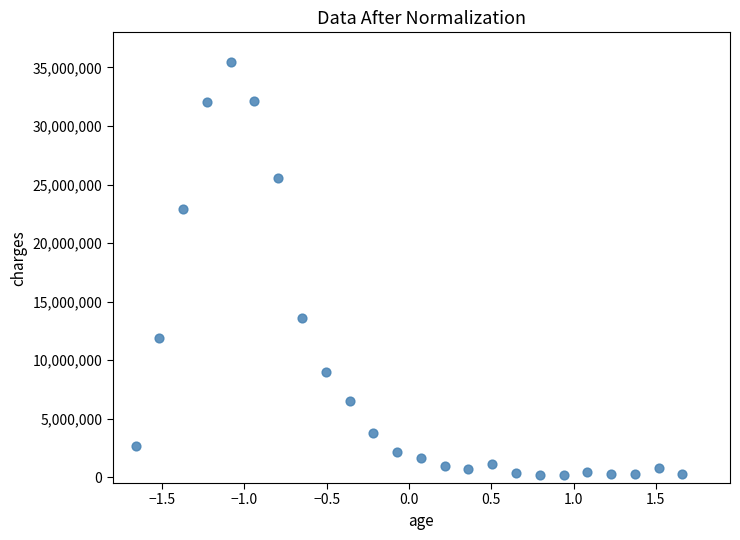

What Y value in the scatter plot is closest to 17846964?

13633363.6